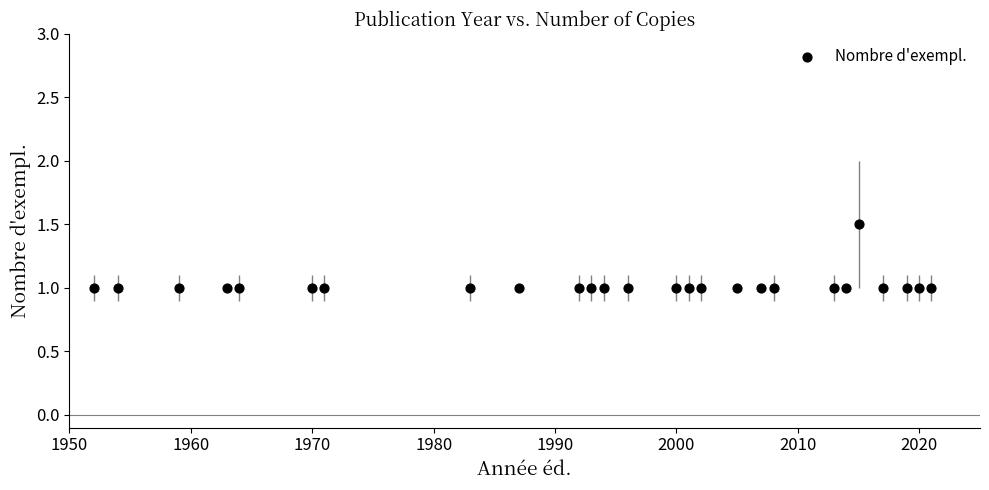

What is the range of X values (max minus min)?

69.0